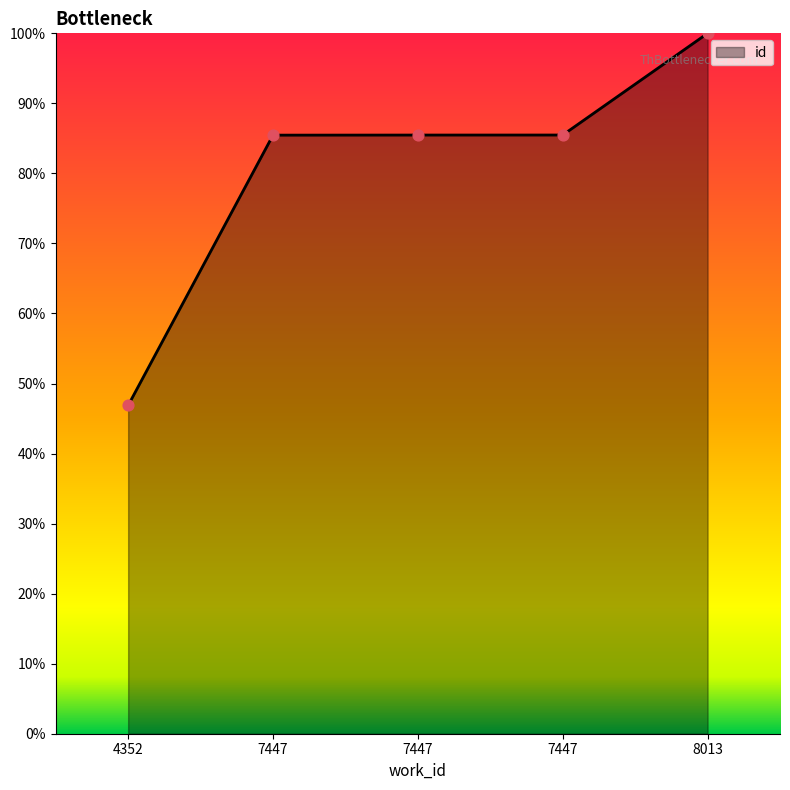

How many lines are shown in the chart?

1